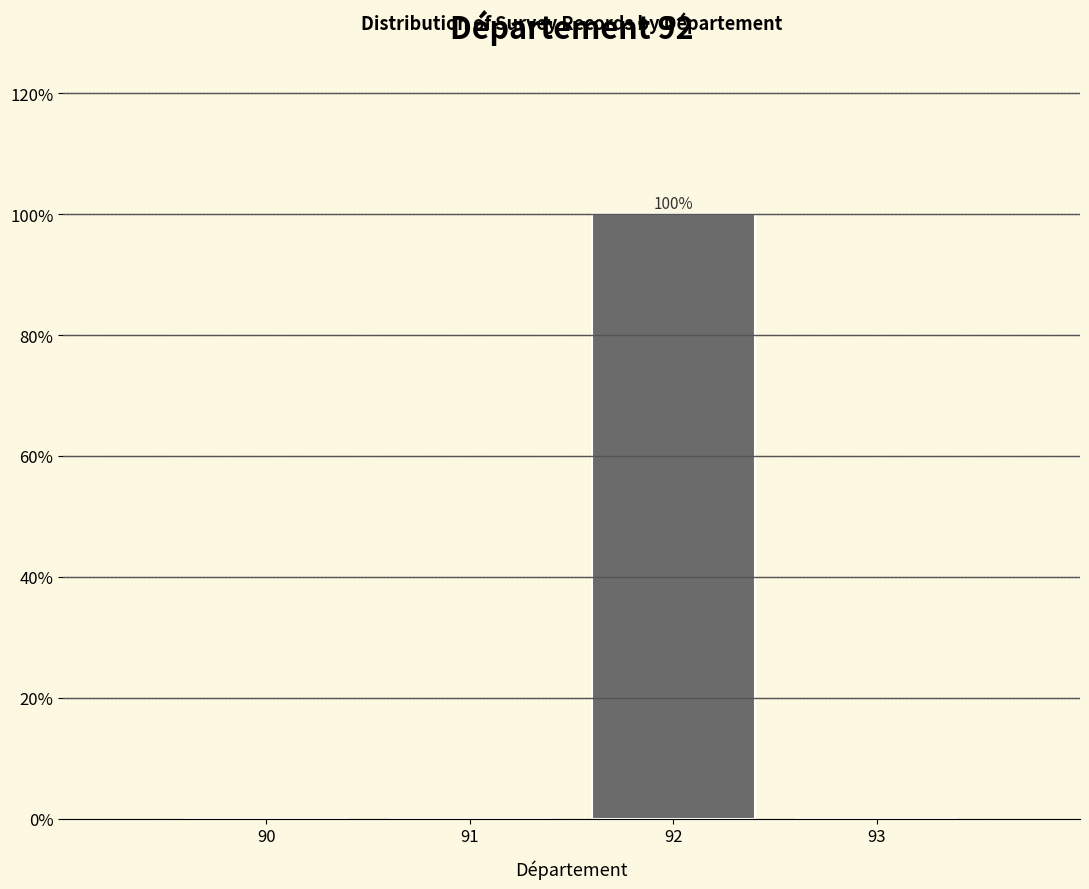

Reading left to right, extract all data points from this chart.

90=0	91=0	92=100	93=0